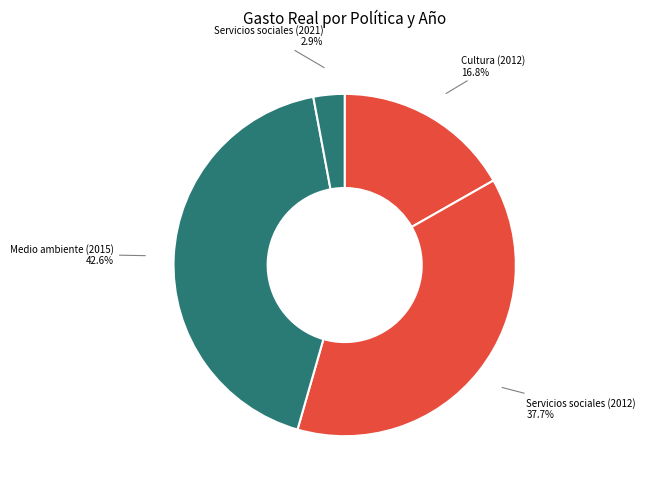

To the nearest percent, what is the average slice percentage?

25%